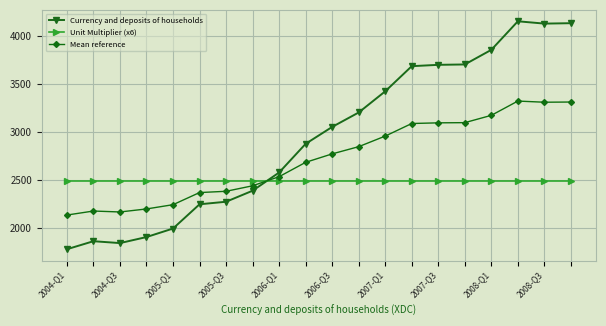

Which series ends up on top after the final intersection of Mean reference and Currency and deposits of households?

Currency and deposits of households